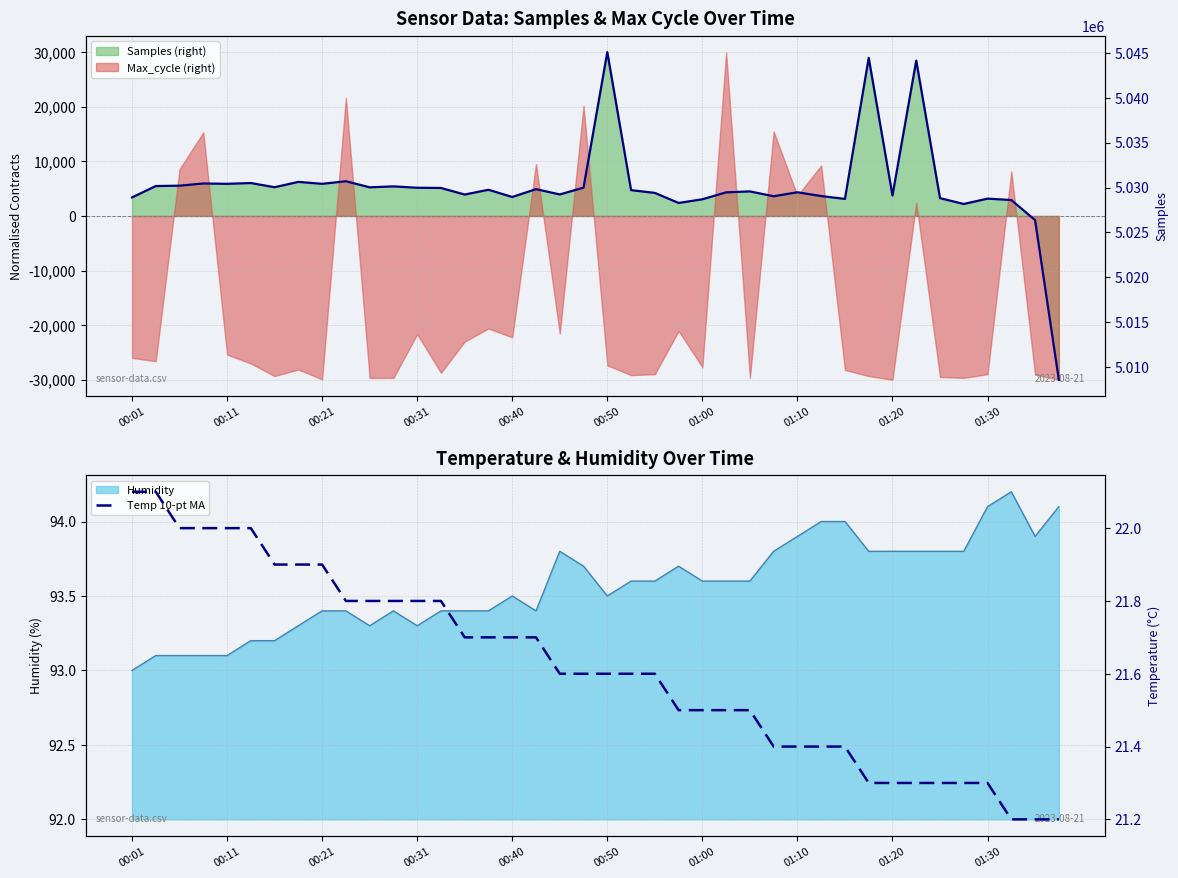

Rank the series at 18 from highest to lowest value.

Samples line, Temp 10-pt MA